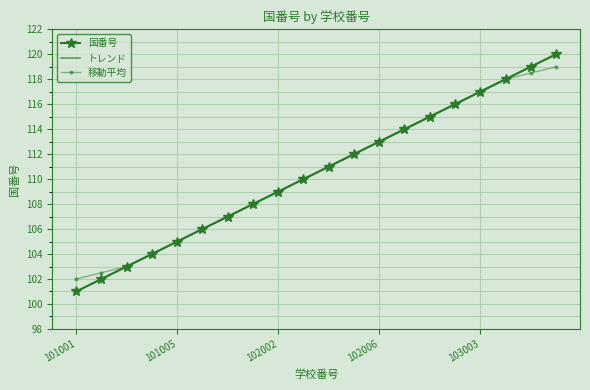

How many data points in トレンド are less than 111?

10